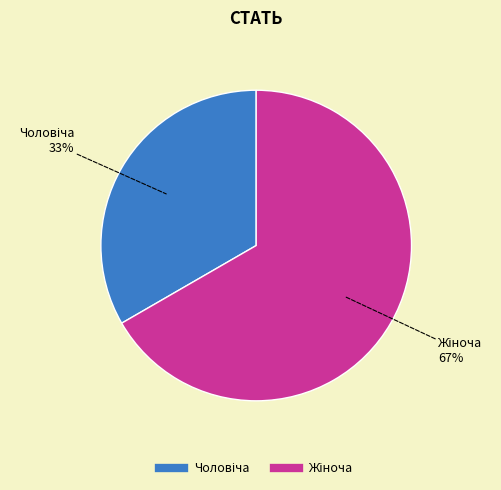

Does any single category account for the majority?

Yes